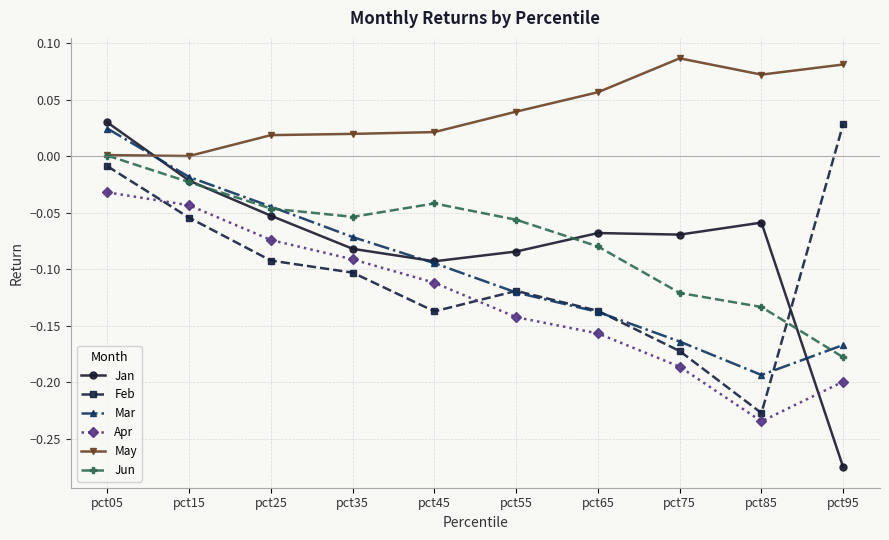

How many series are shown in this chart?

6